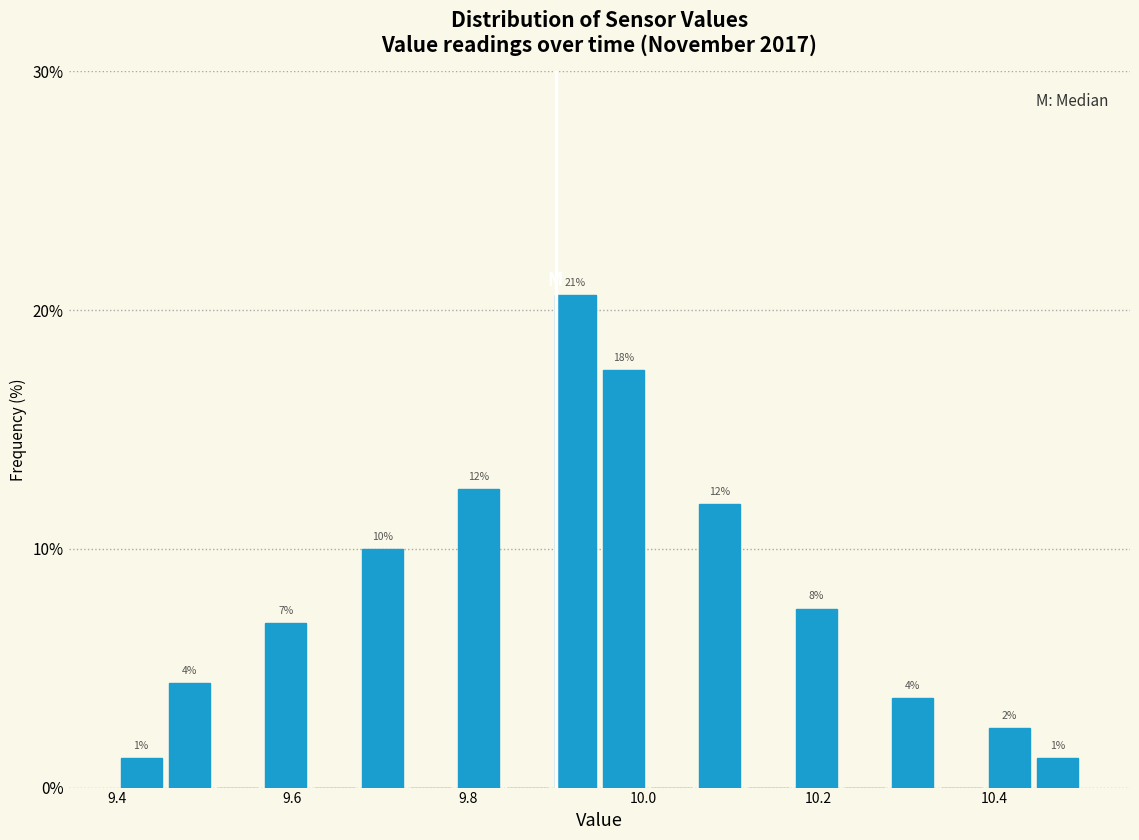

Around what value on the x-axis is the tallest bar? Give the approximate position of its centre, as read against the axis.

9.92